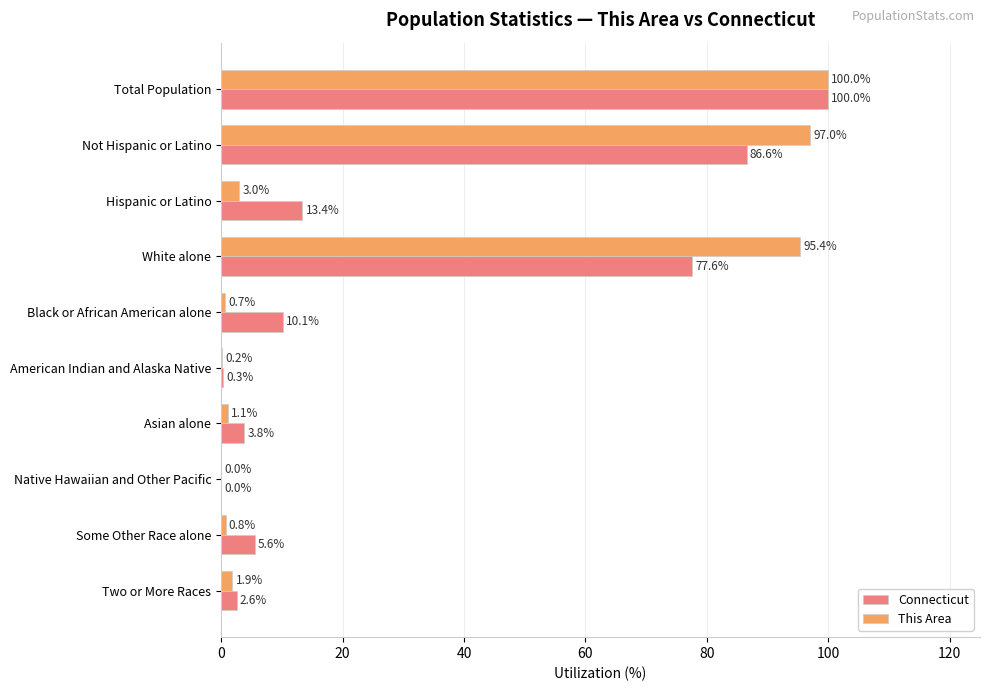

The value of This Area at Hispanic or Latino is 3.0. True or false?

True